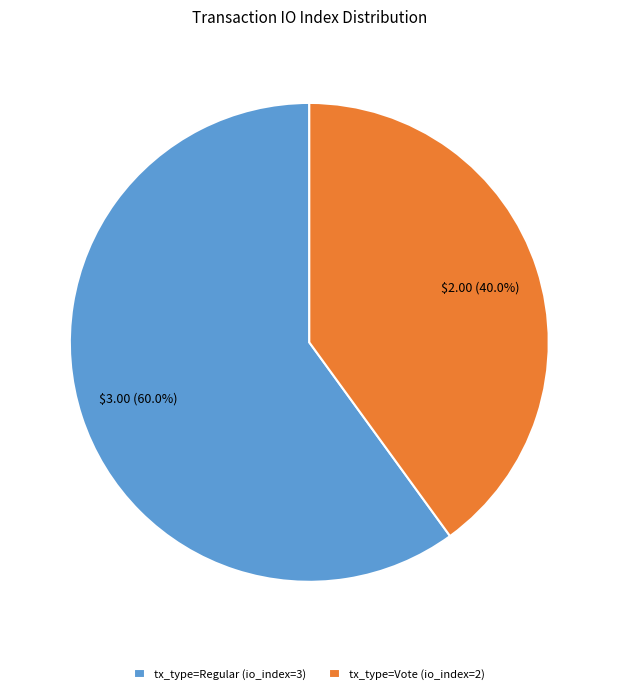

How many segments does this pie chart have?

2